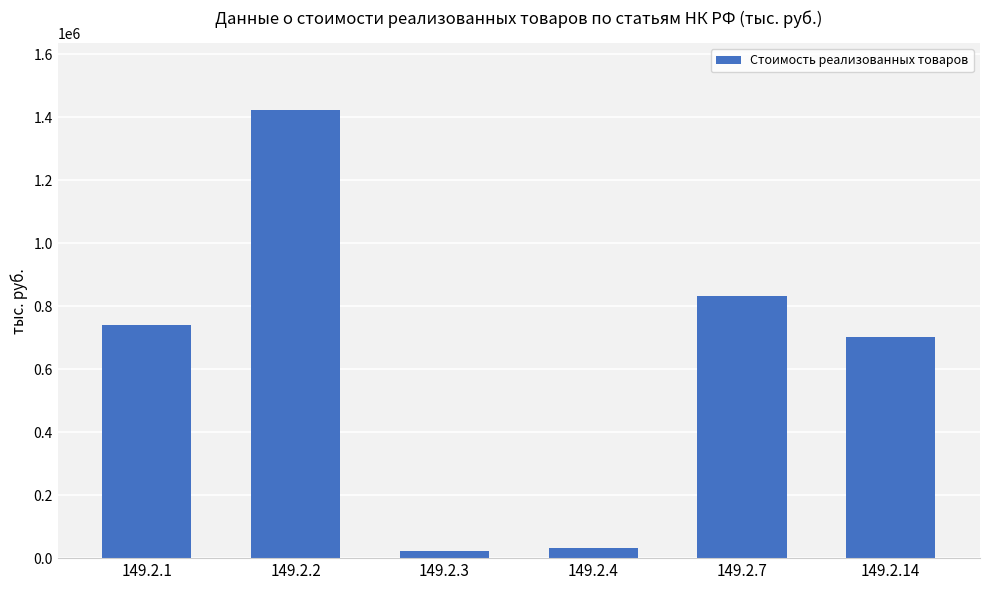

Between 149.2.2 and 149.2.7, which is larger?

149.2.2